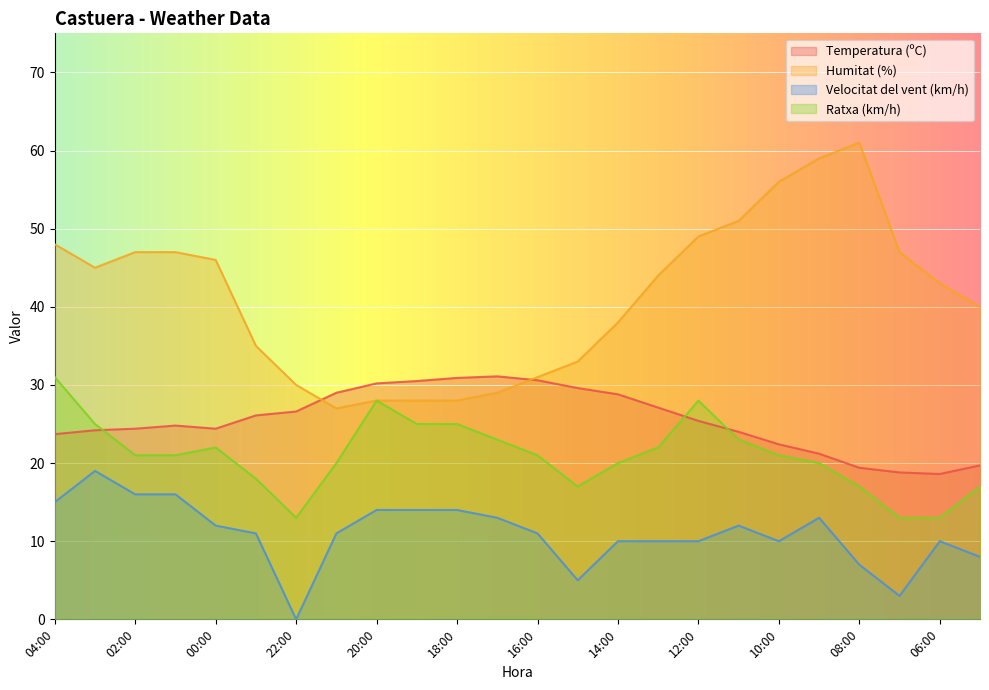

Is the value of Velocitat del vent (km/h) at 14:00 greater than the value of Ratxa (km/h) at 02:00?

No